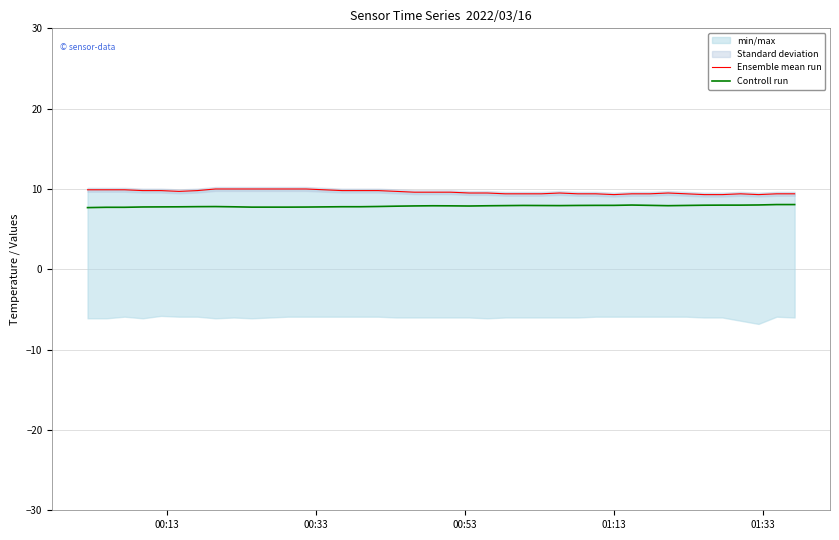

What is the maximum value for Controll run?

8.1